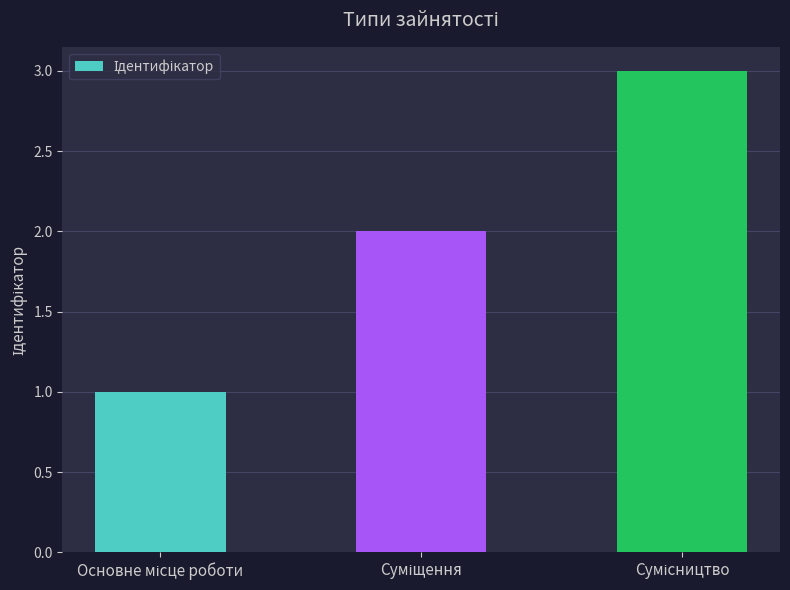

Reading right to left, extract all data points from this chart.

3	2	1